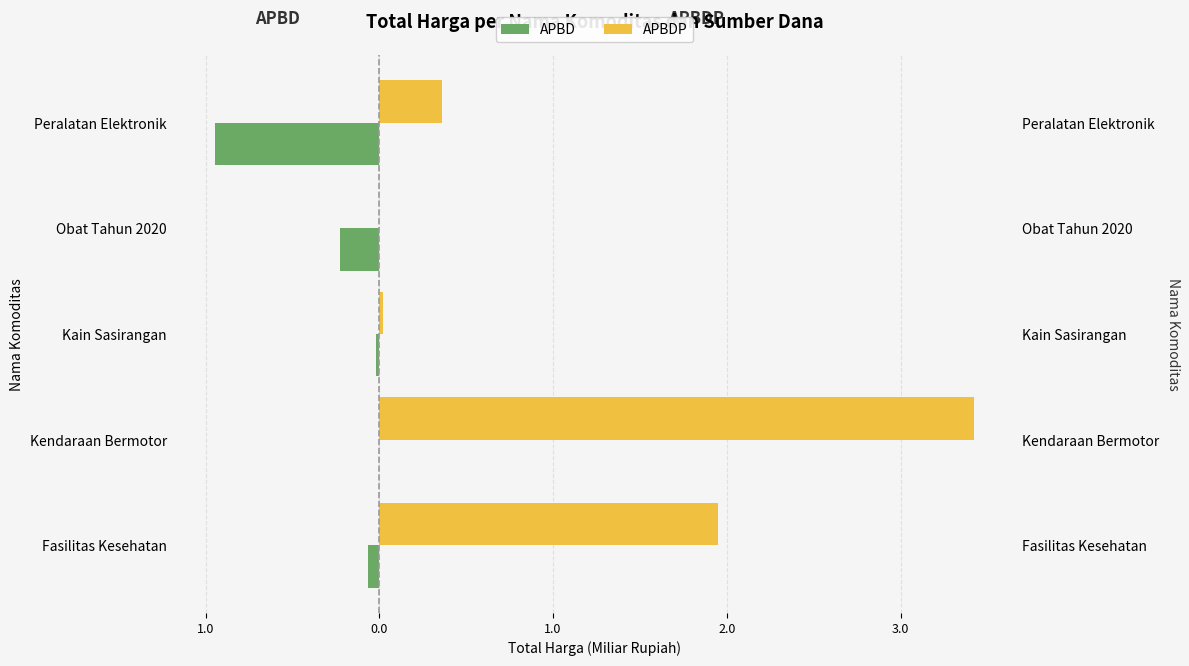

Count the number of categories in the chart.

5